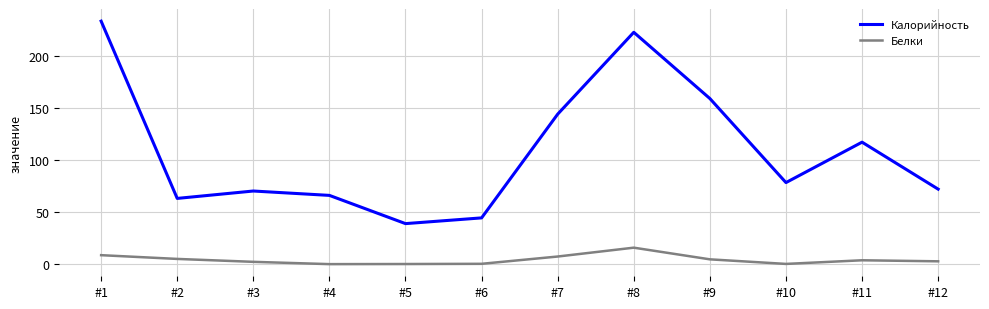

What is the average value of the Калорийность series?

109.2